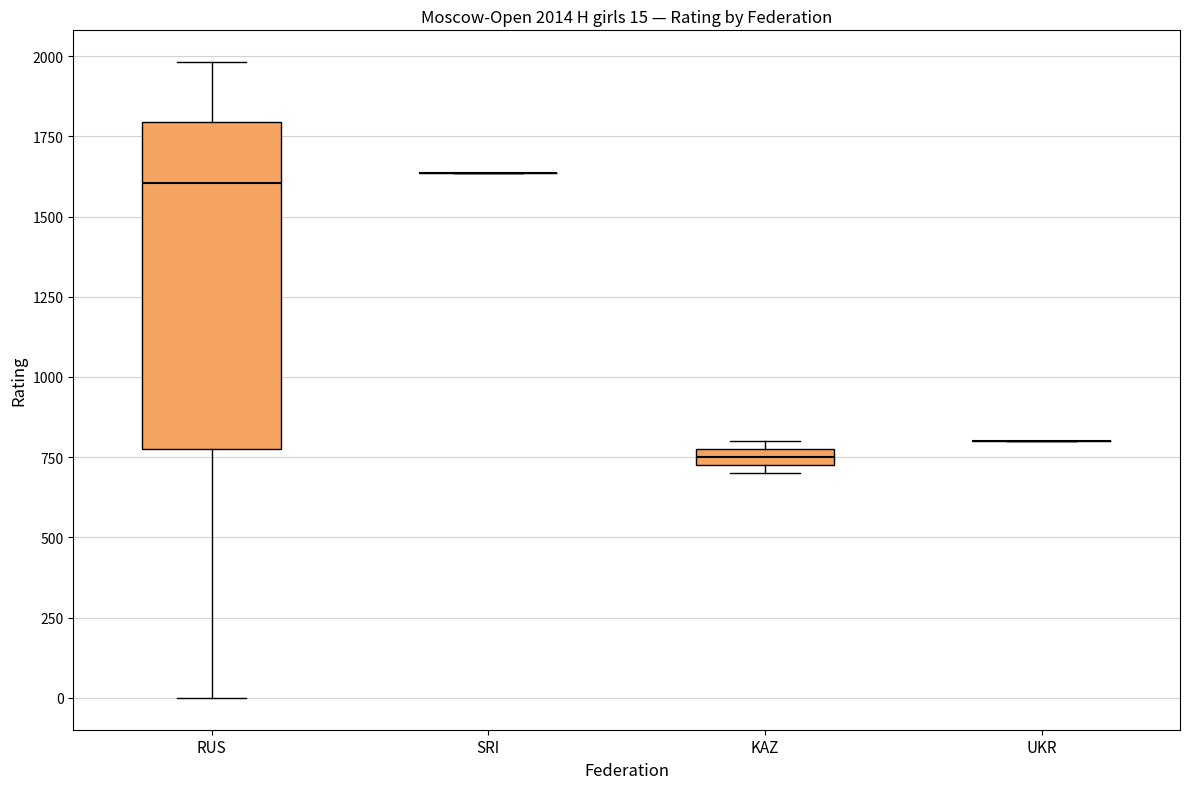

Comparing the boxes themselves (not the whiskers), which one is the tallest?

RUS